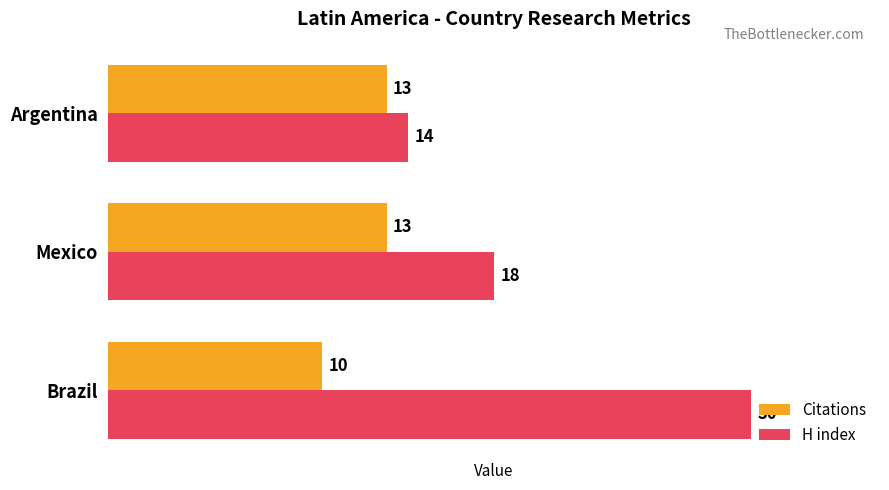

The value of H index at Brazil is 30. True or false?

True